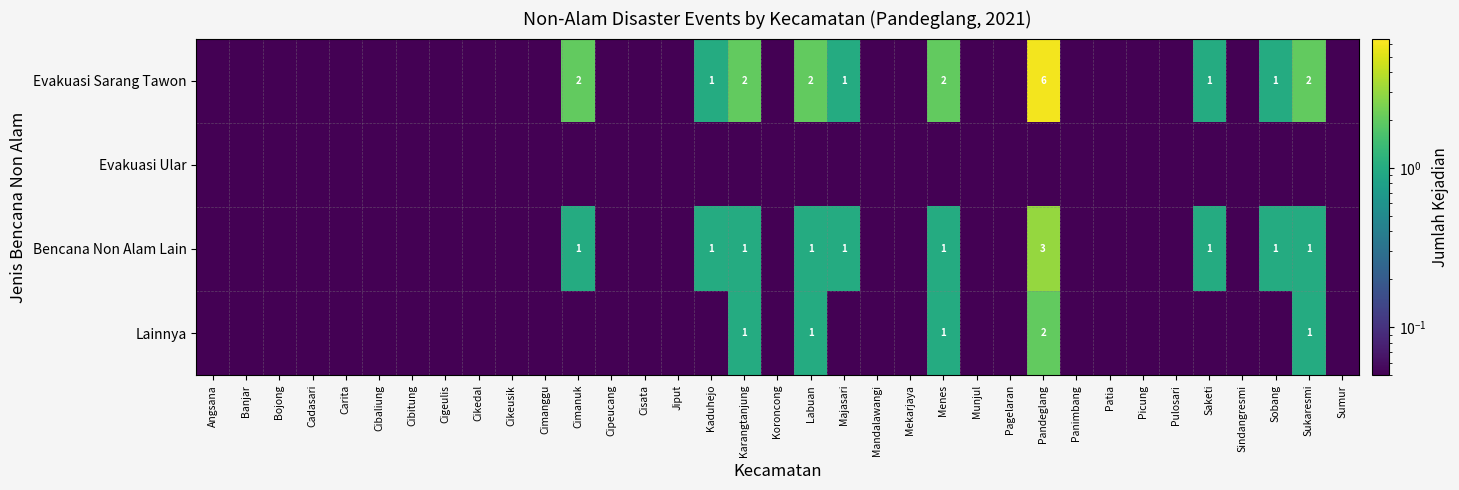

Which label corresponds to the largest value in the chart?

Pandeglang